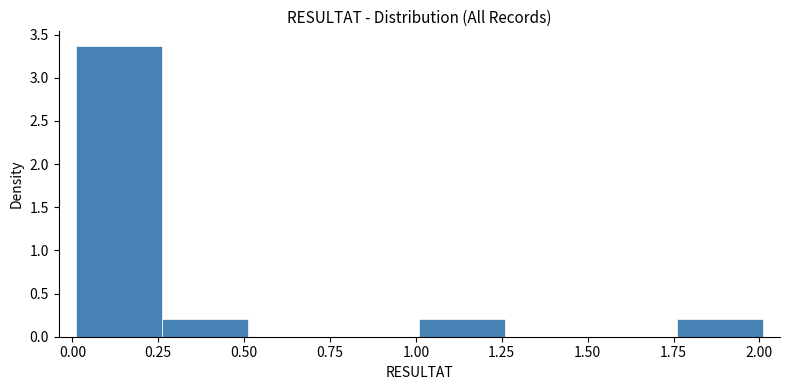

Reading left to right, transcribe this chart: for each bar, give the range it covers on the x-axis and its height. Neither the bar edges nor the heights are printed on the chart, so give them approximately, as read against the axes.

0.01 to 0.26: 3.35
0.26 to 0.51: 0.20
0.51 to 0.76: 0
0.76 to 1.01: 0
1.01 to 1.26: 0.20
1.26 to 1.51: 0
1.51 to 1.76: 0
1.76 to 2.01: 0.20